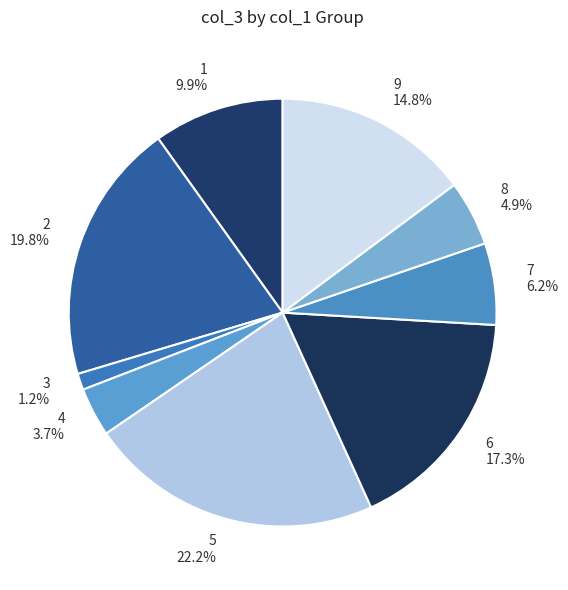

How many slices are in this pie chart?

9